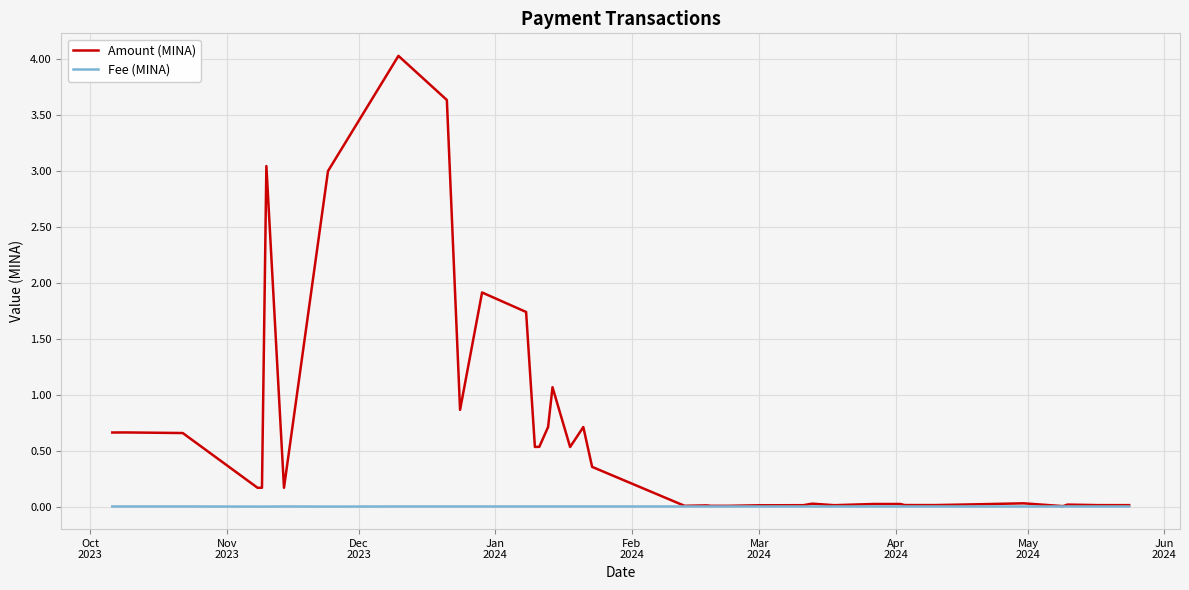

Which series has the largest range (max minus min)?

Amount (MINA)